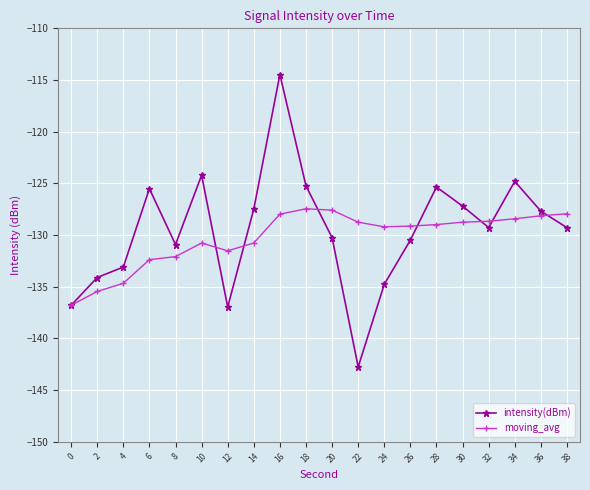

What value does the moving_avg series have at 28?

-129.0